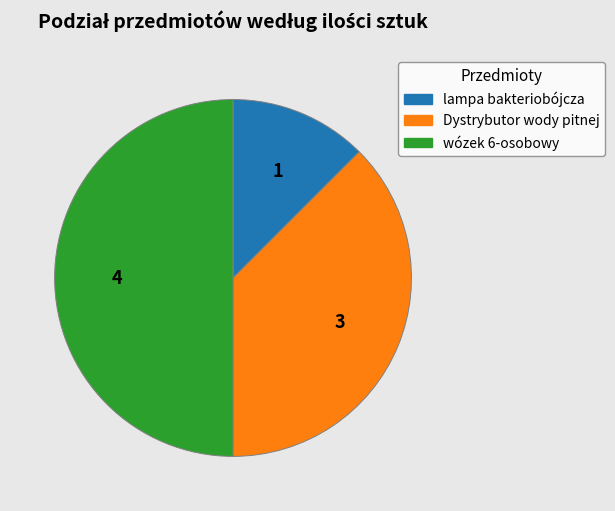

Is Dystrybutor wody pitnej the majority of the pie?

No